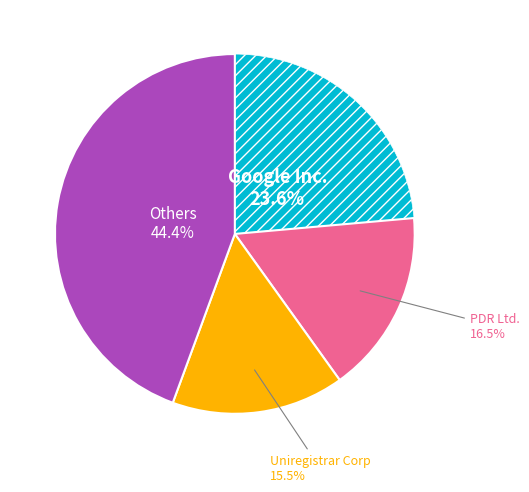

What percentage is NOT represented by PDR Ltd.?

83.5%